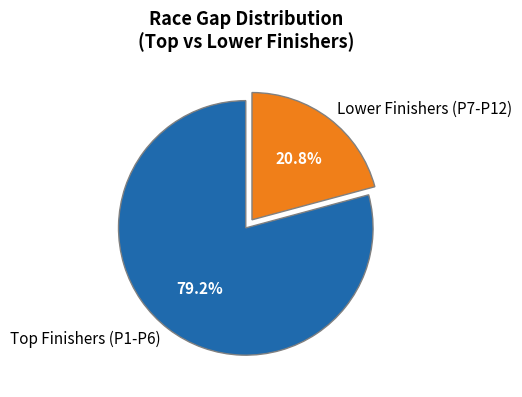

How many slices are in this pie chart?

2